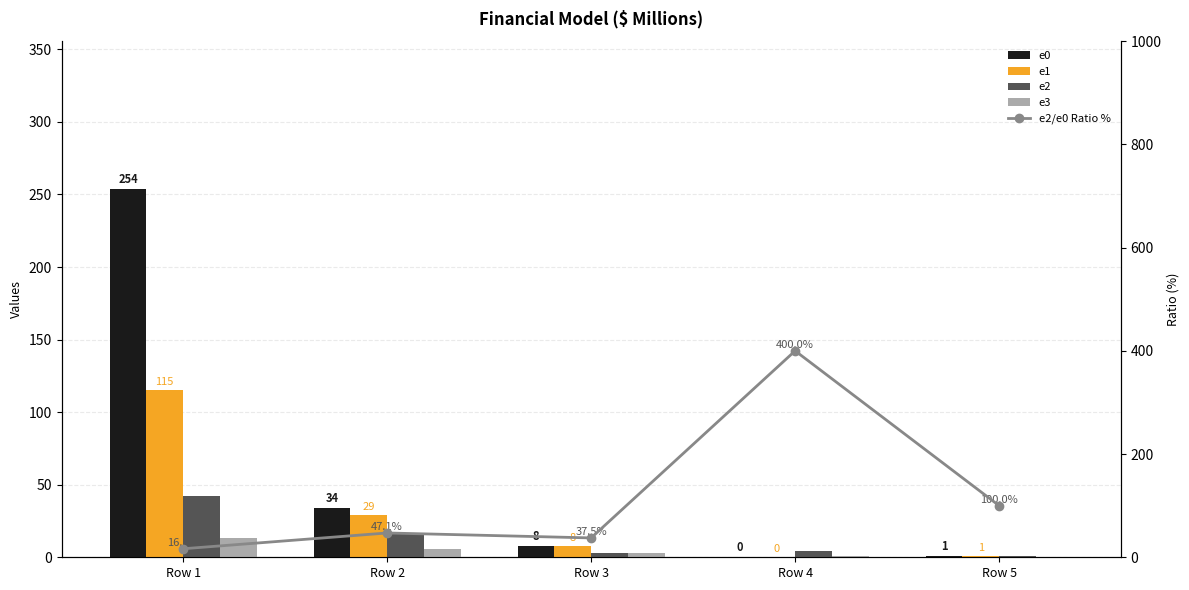

Which label corresponds to the smallest value in the chart?

Row 4